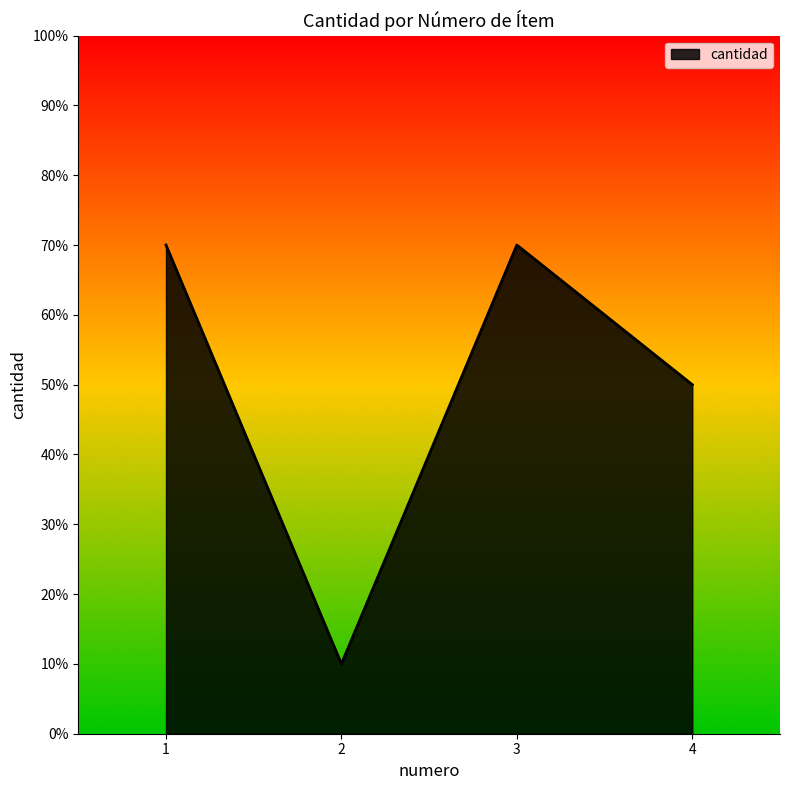

Does the chart have visible grid lines?

No